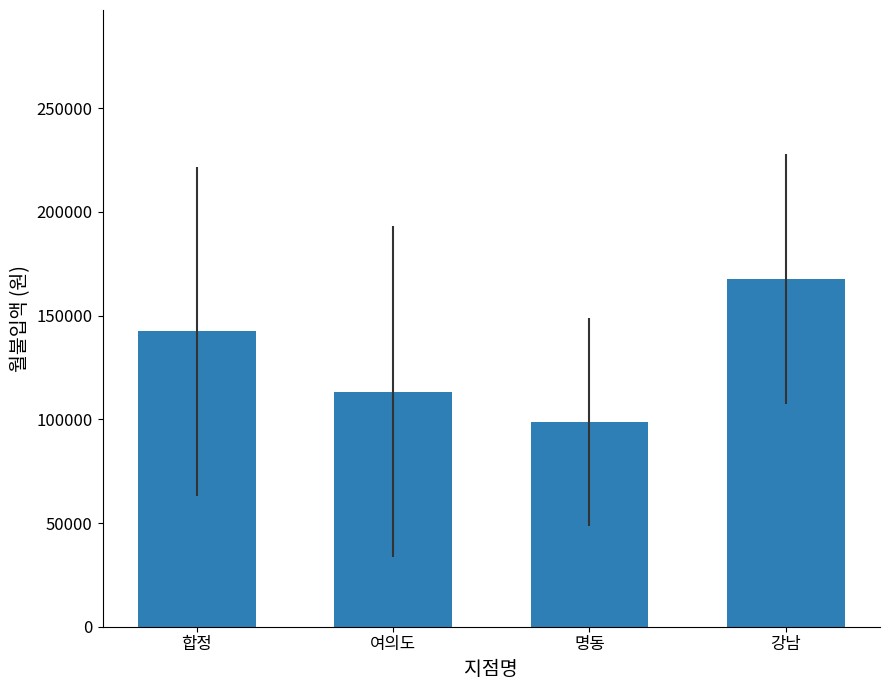

What is the minimum value shown in the chart?

98889